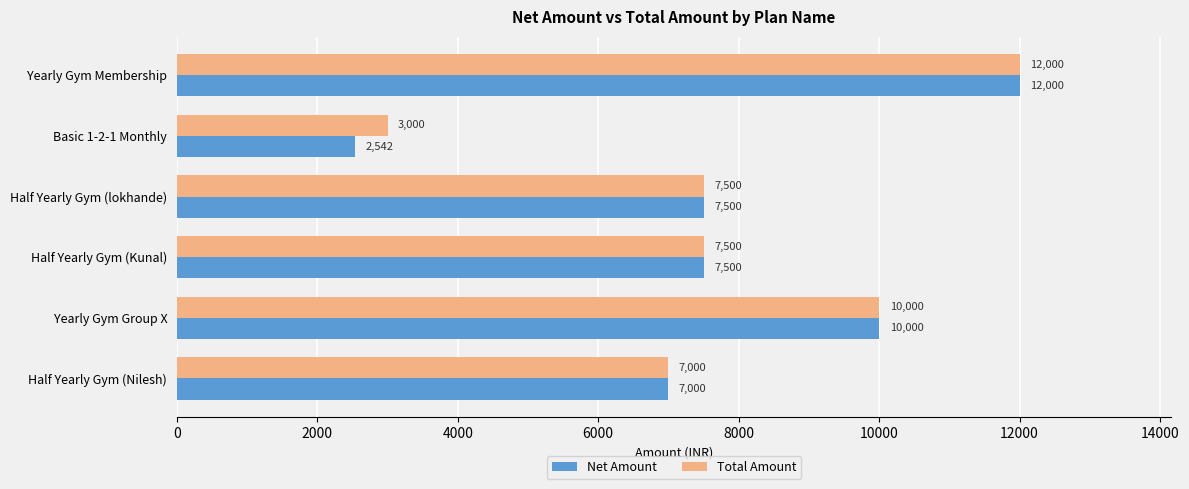

The Total Amount series shows 3791.6 at Yearly Gym Group X. True or false?

False